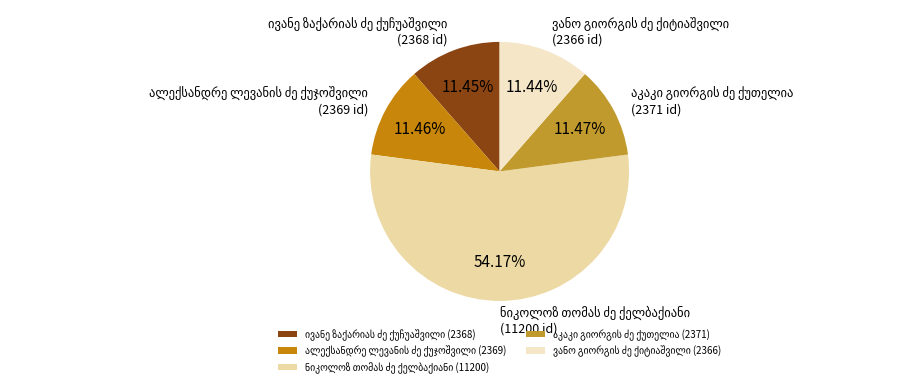

Count the number of slices in the pie.

5